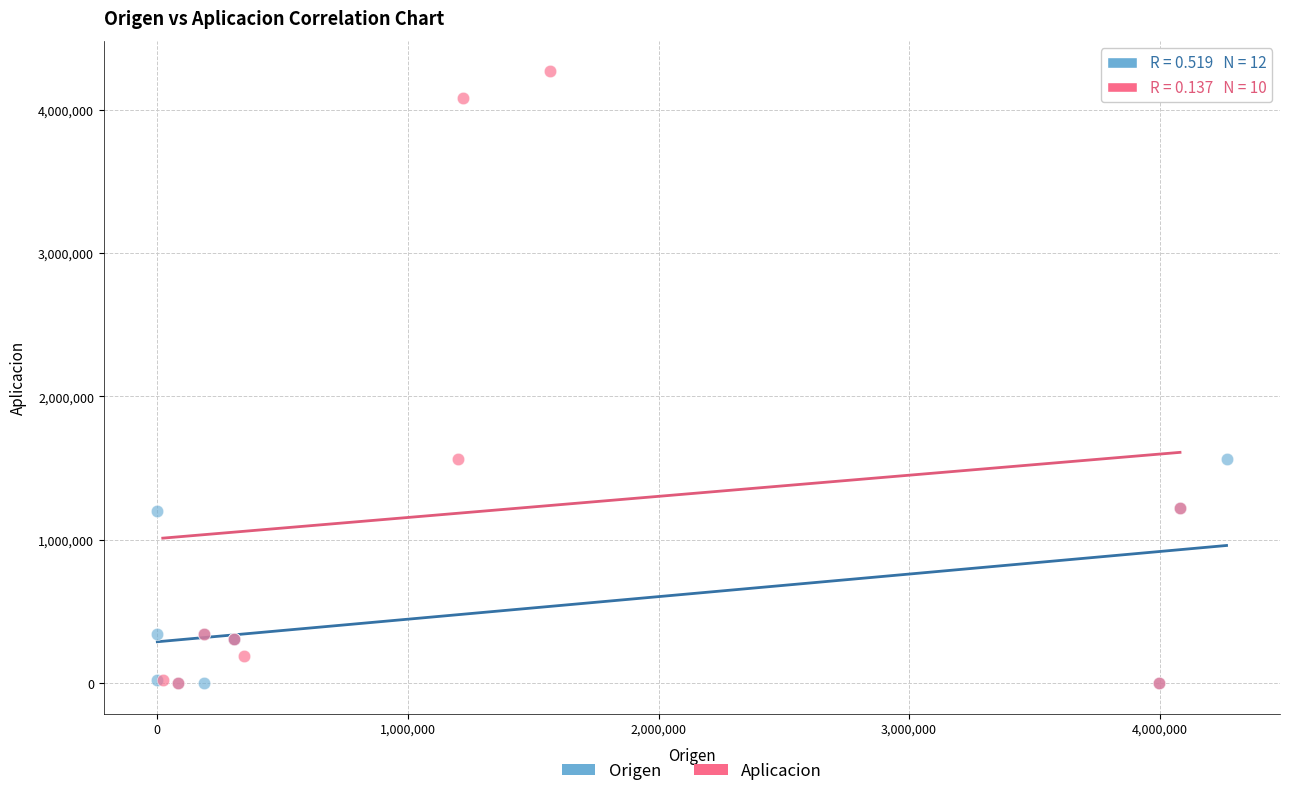

What are all the series names shown in the legend?

Origen, Aplicacion